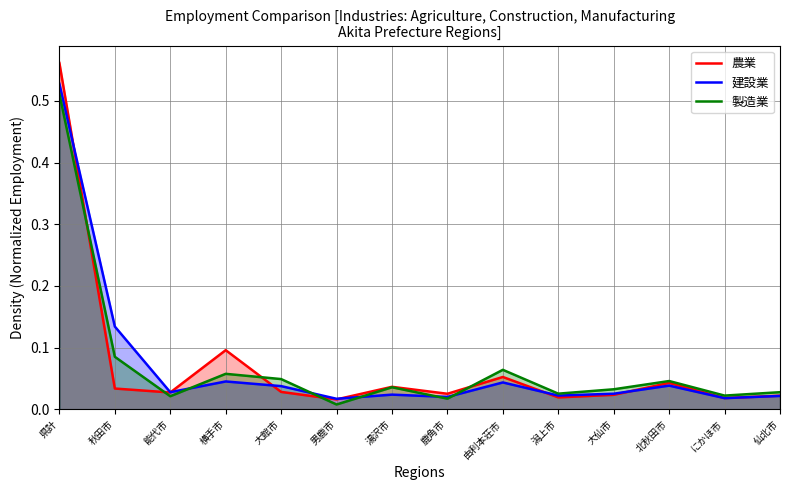

True or false: 農業 has a value of 0.1 at 由利本荘市.

True